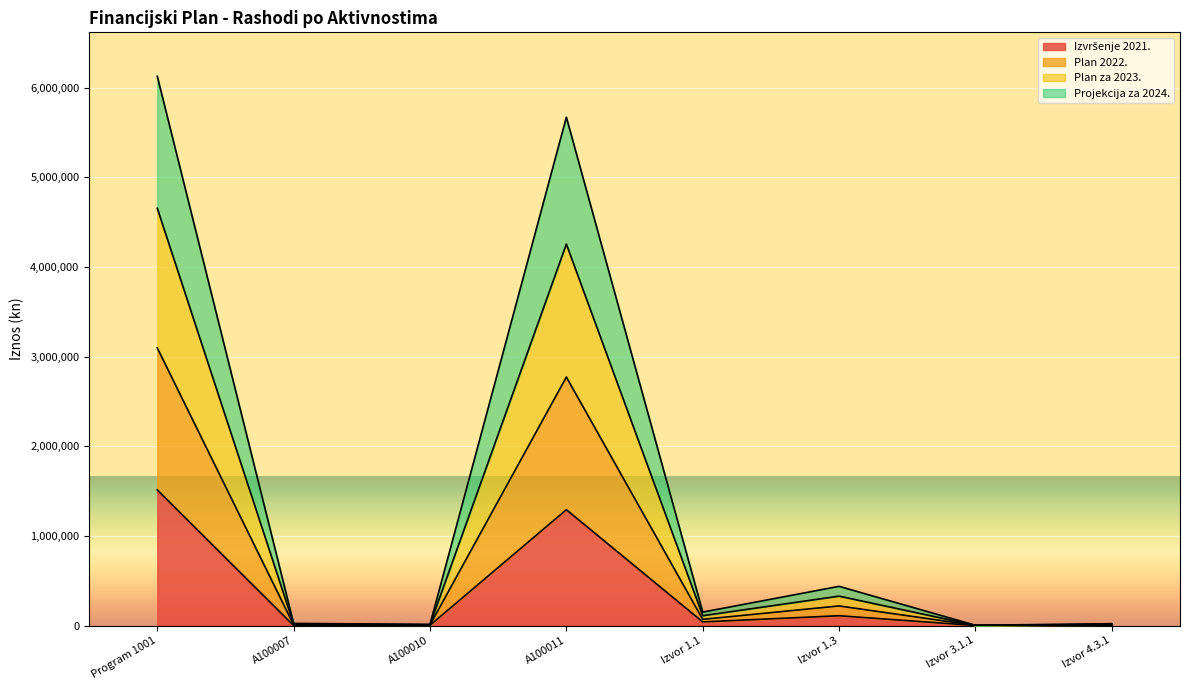

Is the value of Plan 2022. at Izvor 1.3 greater than the value of Izvršenje 2021. at Izvor 1.3?

Yes